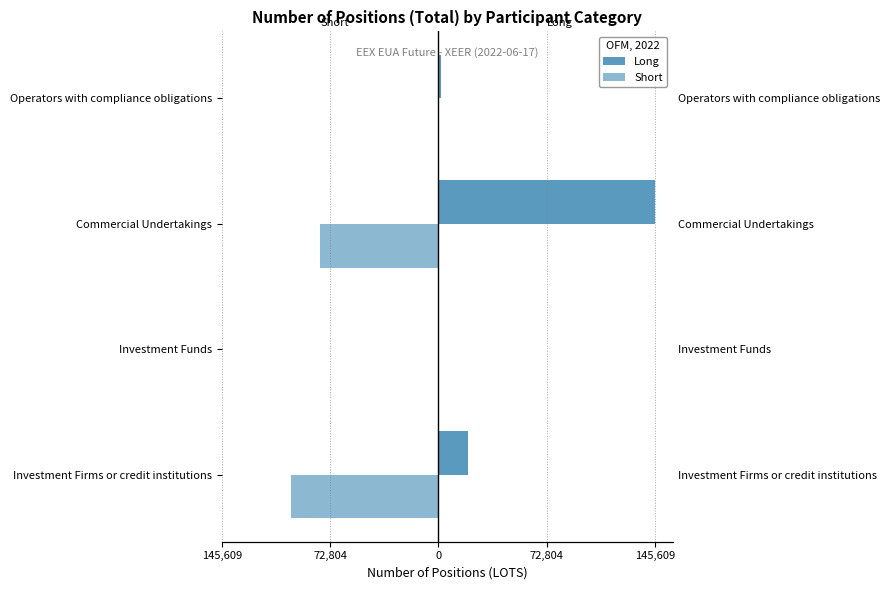

Are the bars grouped side by side (vs. stacked)?

Yes